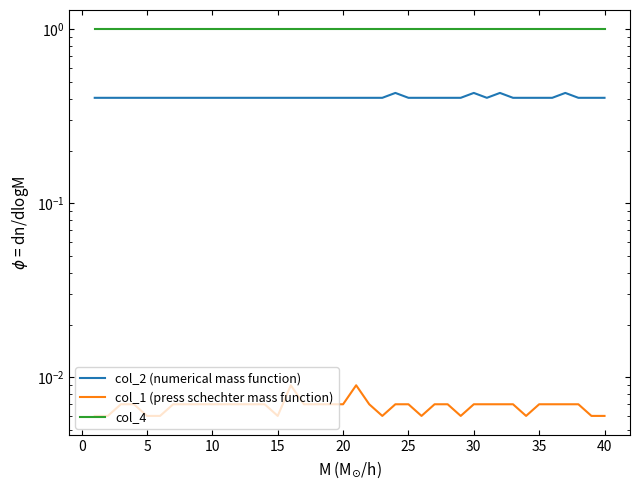

Rank the series by their maximum value, from highest to lowest.

col_4, col_2 (numerical mass function), col_1 (press schechter mass function)